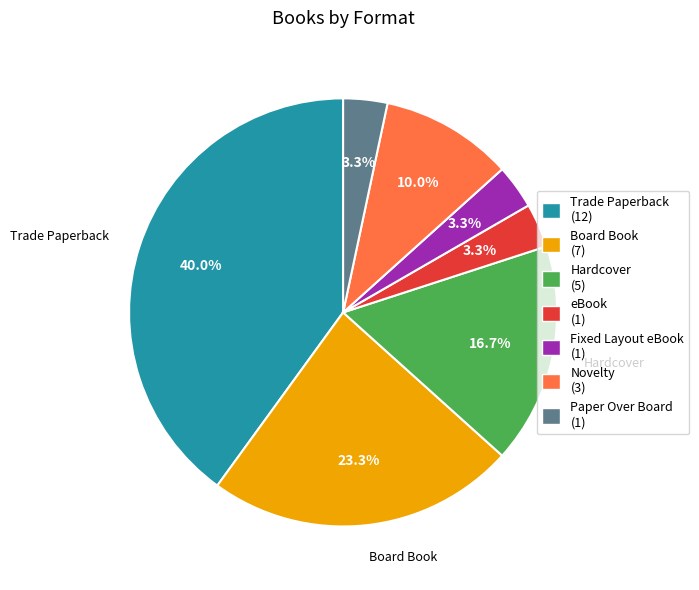

How many slices are in this pie chart?

7